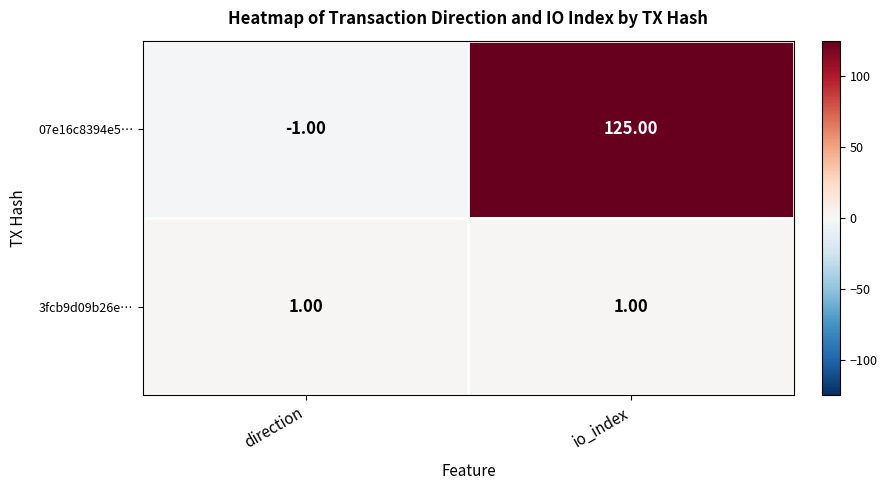

Which series changed the most between direction and io_index?

07e16c8394e5…